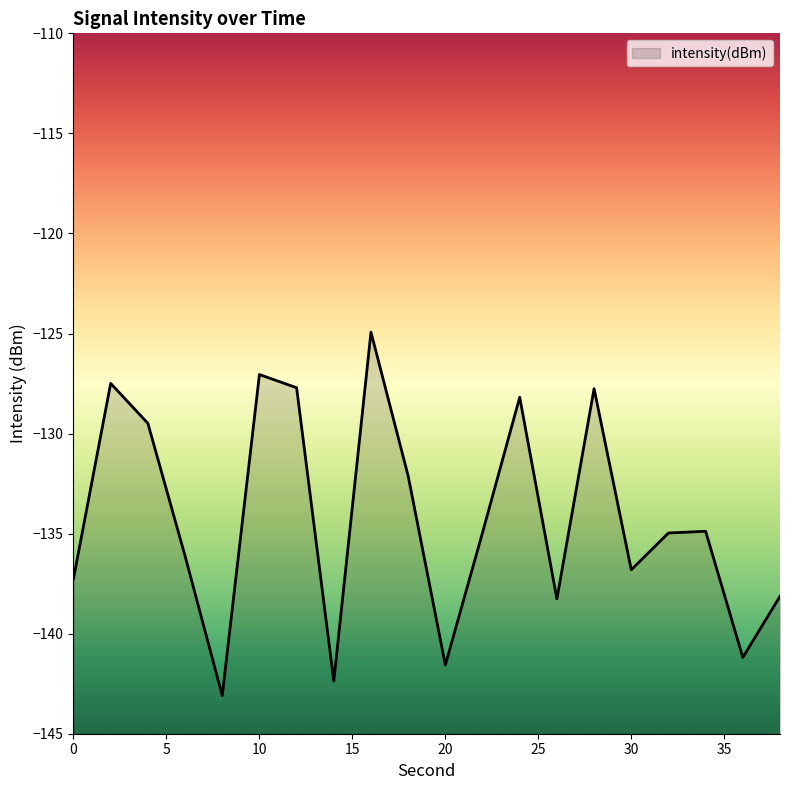

Count the number of data series in this chart.

1